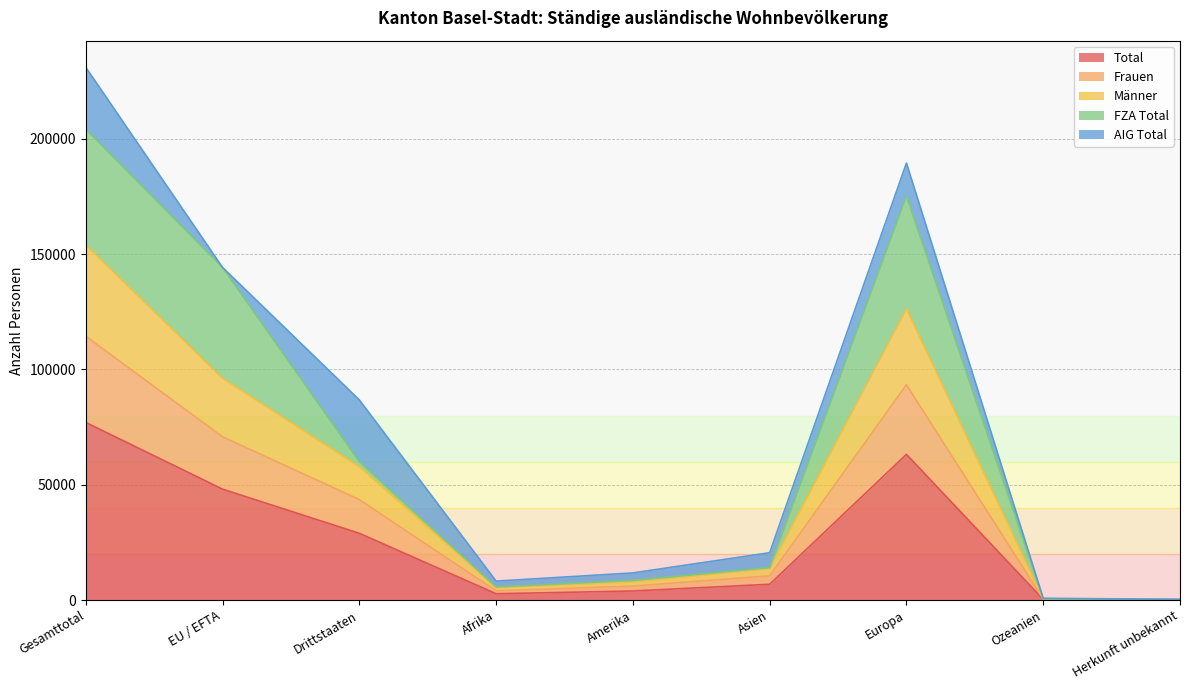

What is the highest value of the Total series?

77019